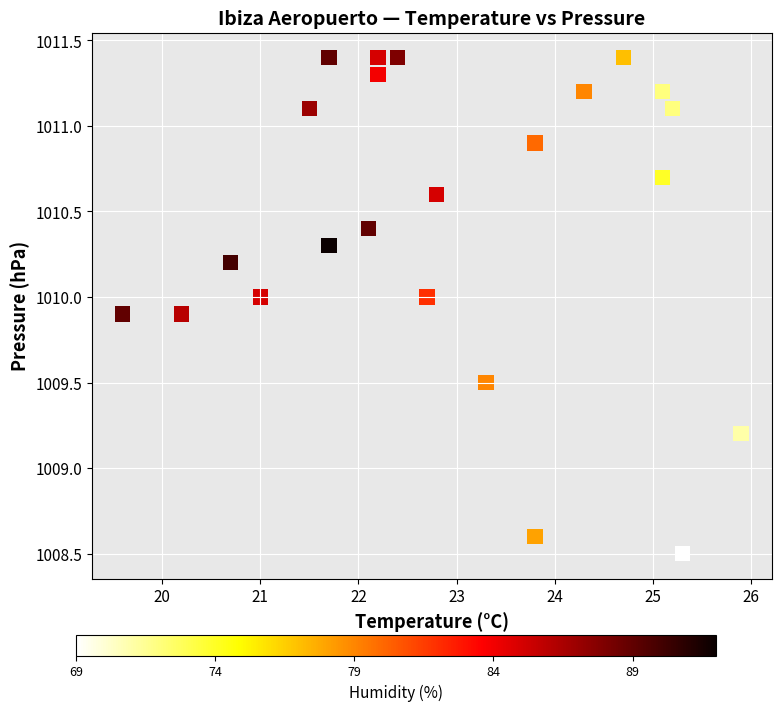

What Y value in the scatter plot is closest to 1009?

1009.2